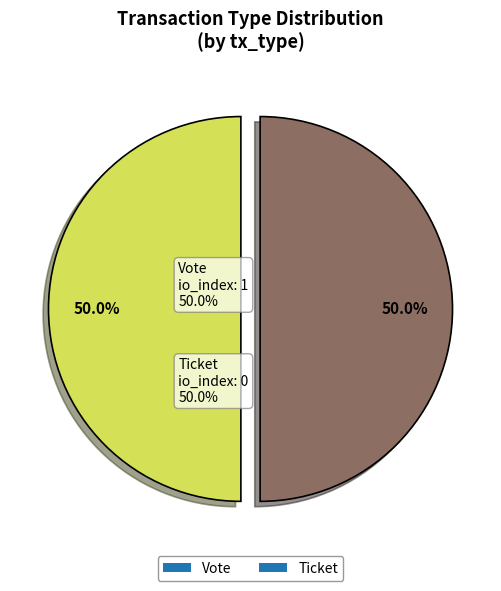

What is the ratio of the value at Vote to the value at Ticket?

1.0